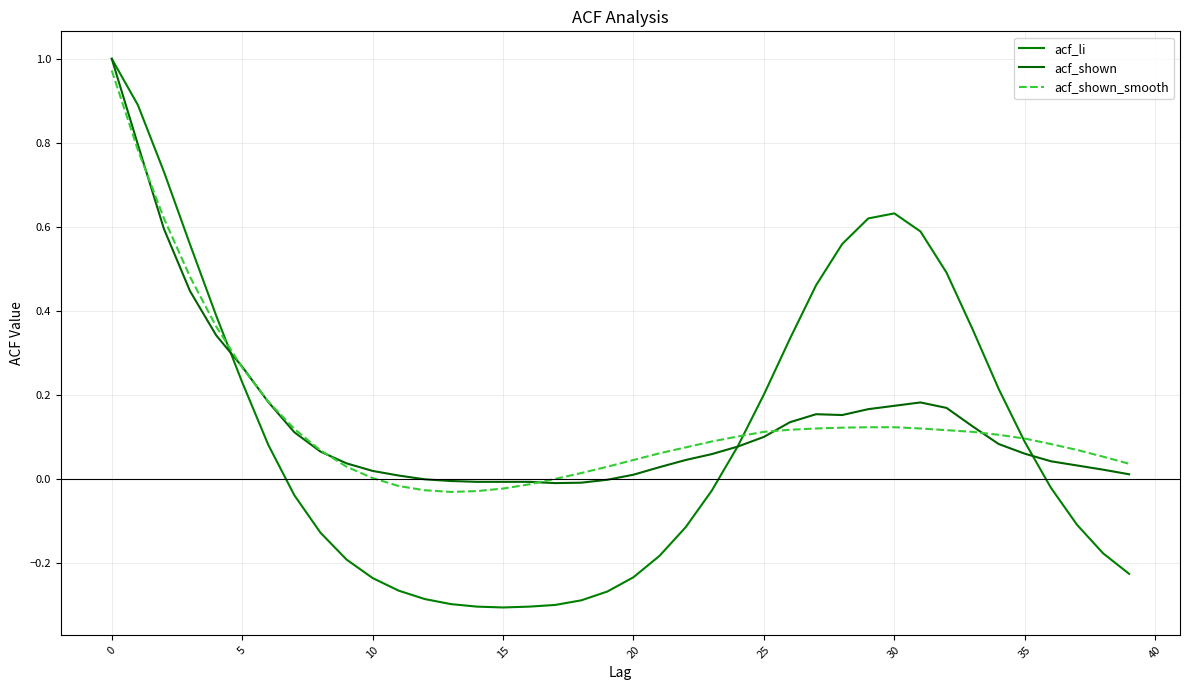

What is the highest value of the acf_shown_smooth series?

1.0